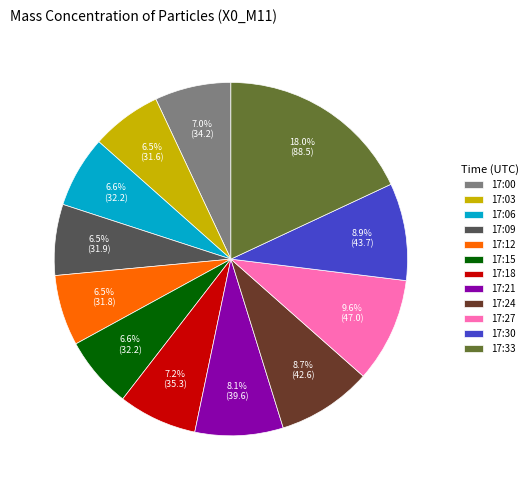

Which slice is the largest?

17:33